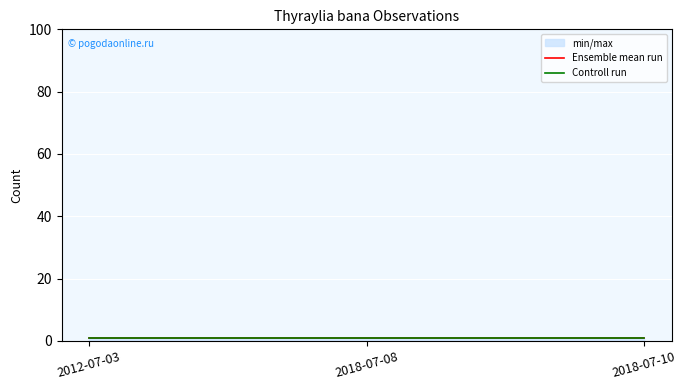

At how many categories does at least one series exceed 0?

3